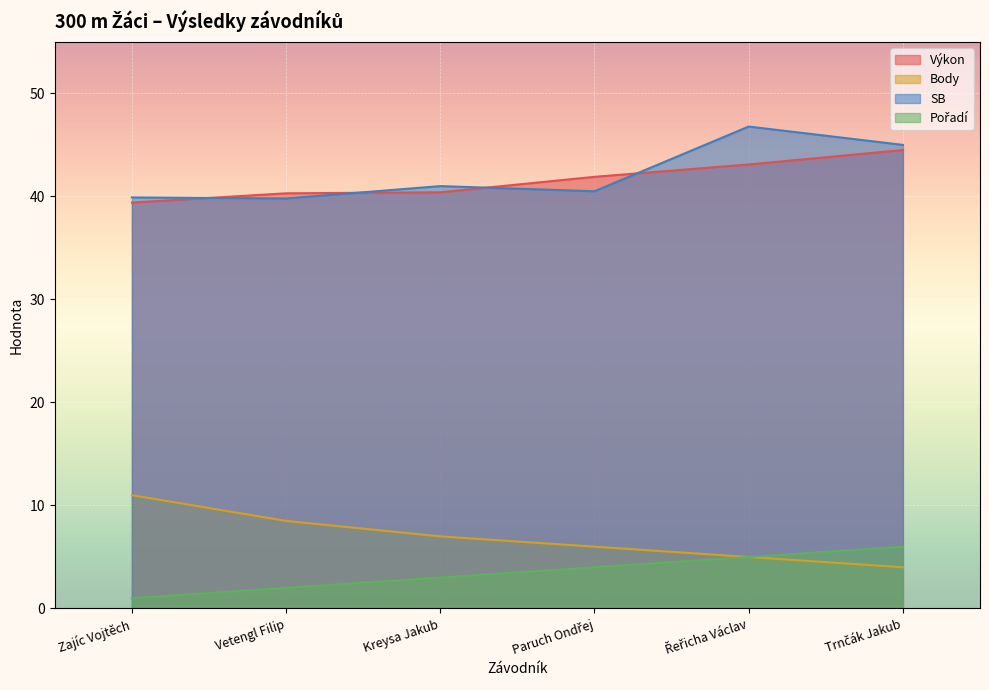

Is the value of Body at Paruch Ondřej greater than the value of Výkon at Trnčák Jakub?

No